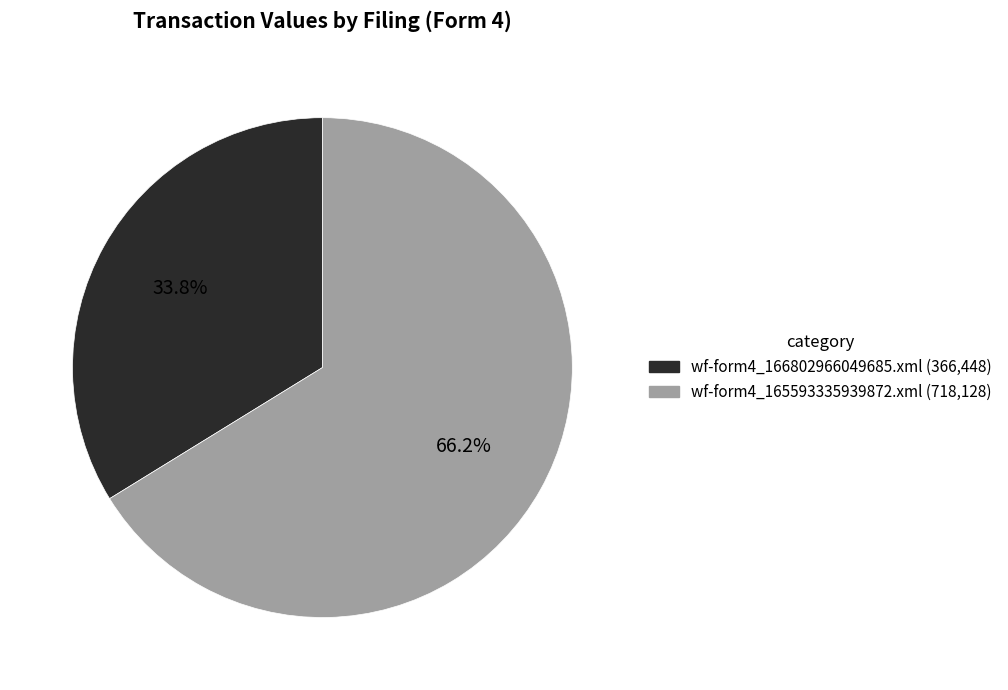

True or false: wf-form4_166802966049685.xml accounts for 19% of the total.

False